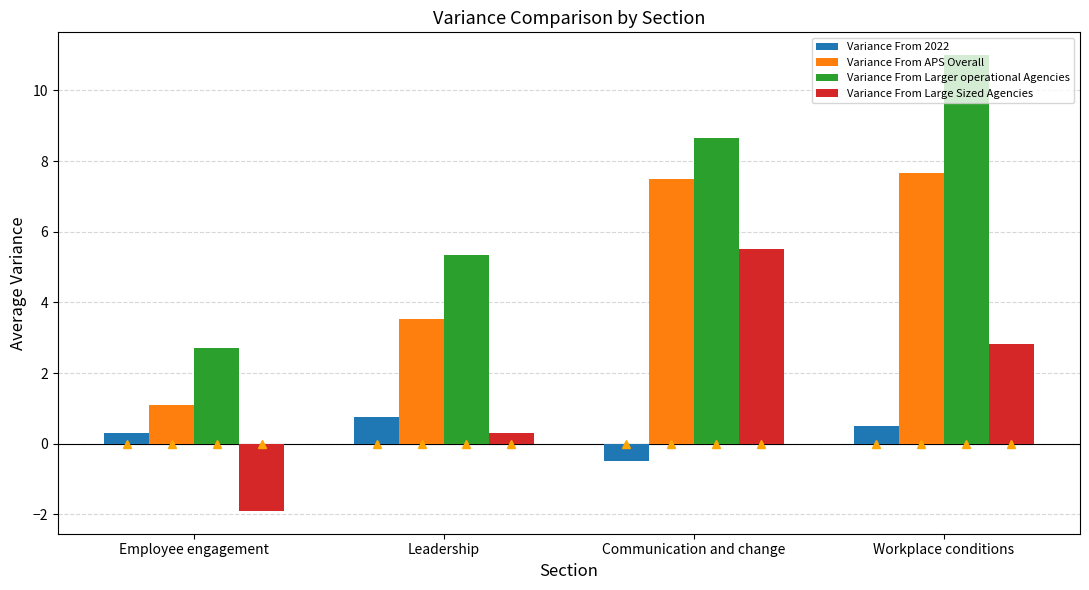

At which label does Variance From Larger operational Agencies first exceed 8?

Communication and change